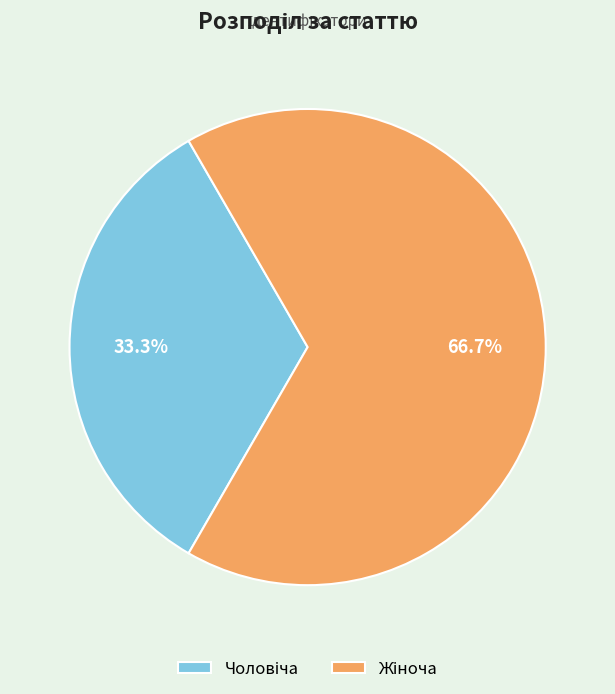

Is there any slice that represents more than half of the pie?

Yes